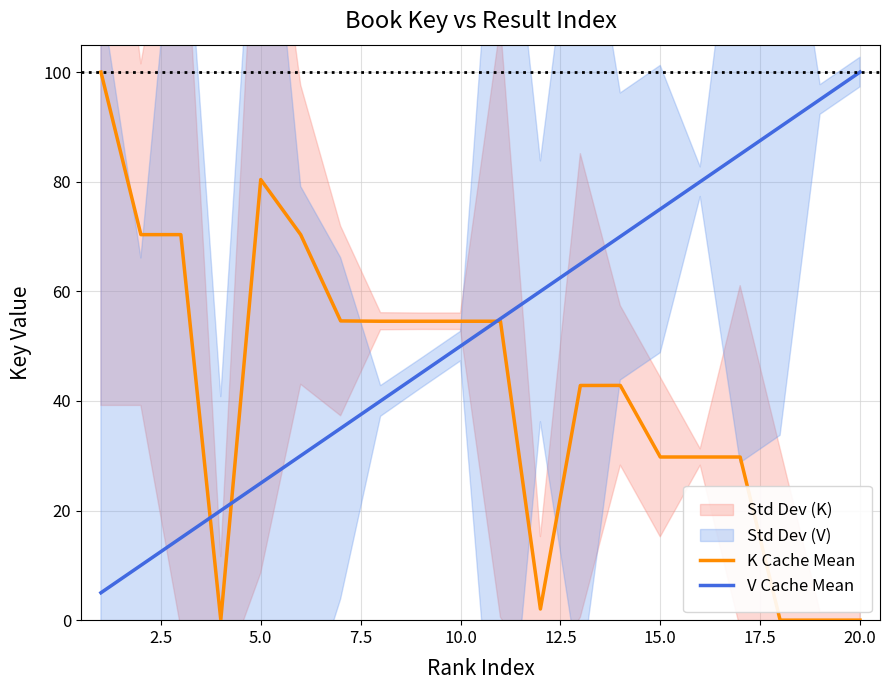

Reading left to right, what are all the values shown in this chart?

K Cache Mean: 100.0	70.3	70.3	0.1	80.4	70.3	54.6	54.5	54.5	54.5	54.5	2.0	42.8	42.8	29.8	29.8	29.8	0.0	0.0	0.0
V Cache Mean: 5.0	10.0	15.0	20.0	25.0	30.0	35.0	40.0	45.0	50.0	55.0	60.0	65.0	70.0	75.0	80.0	85.0	90.0	95.0	100.0